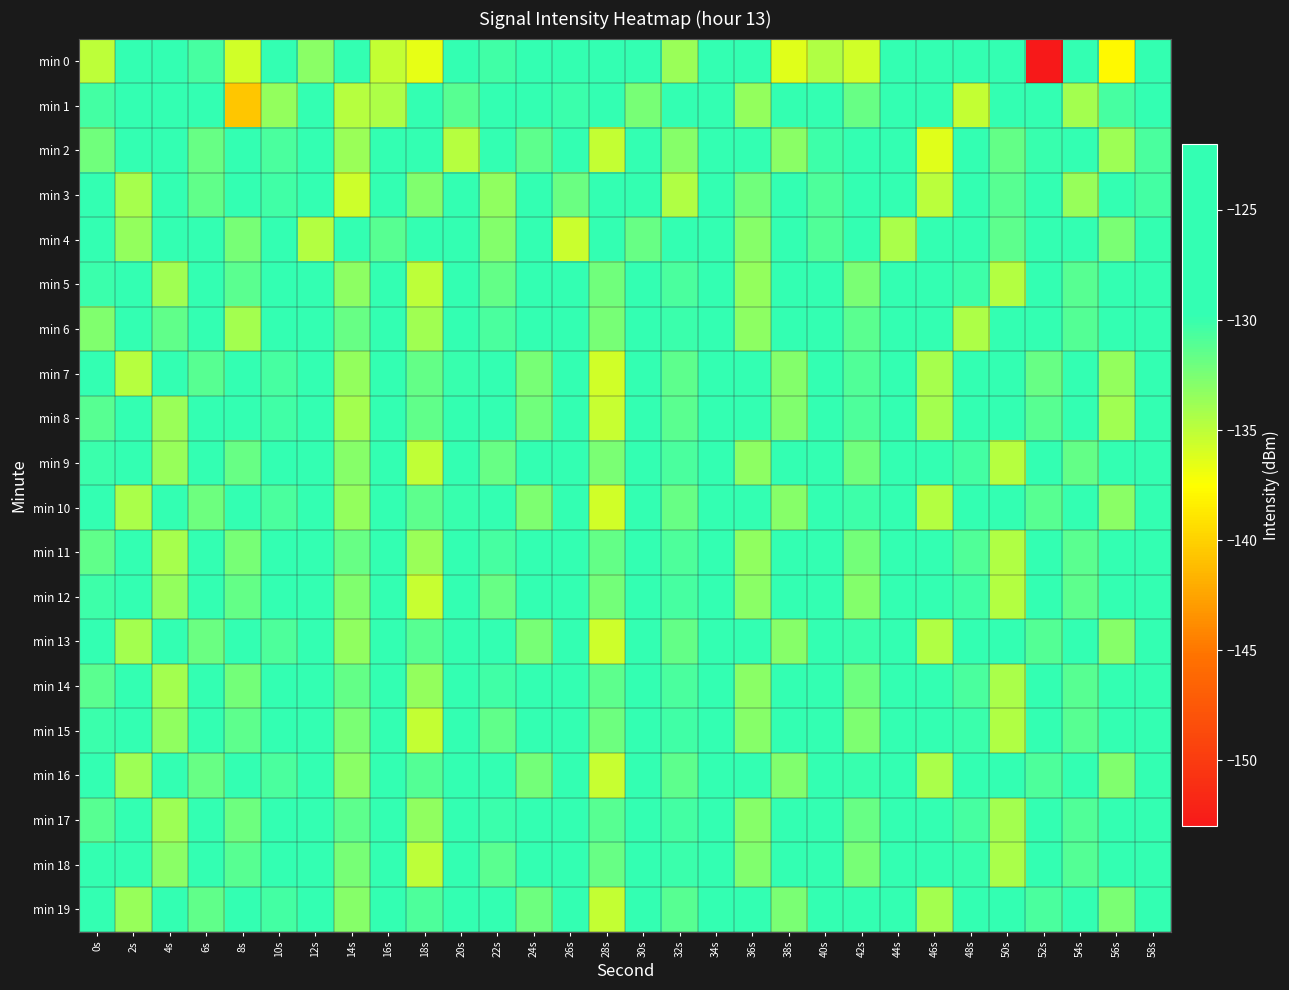

List the series in order of their peak value, highest first.

min 0, min 18, min 1, min 17, min 19, min 15, min 14, min 16, min 12, min 11, min 13, min 9, min 4, min 10, min 6, min 8, min 3, min 5, min 2, min 7